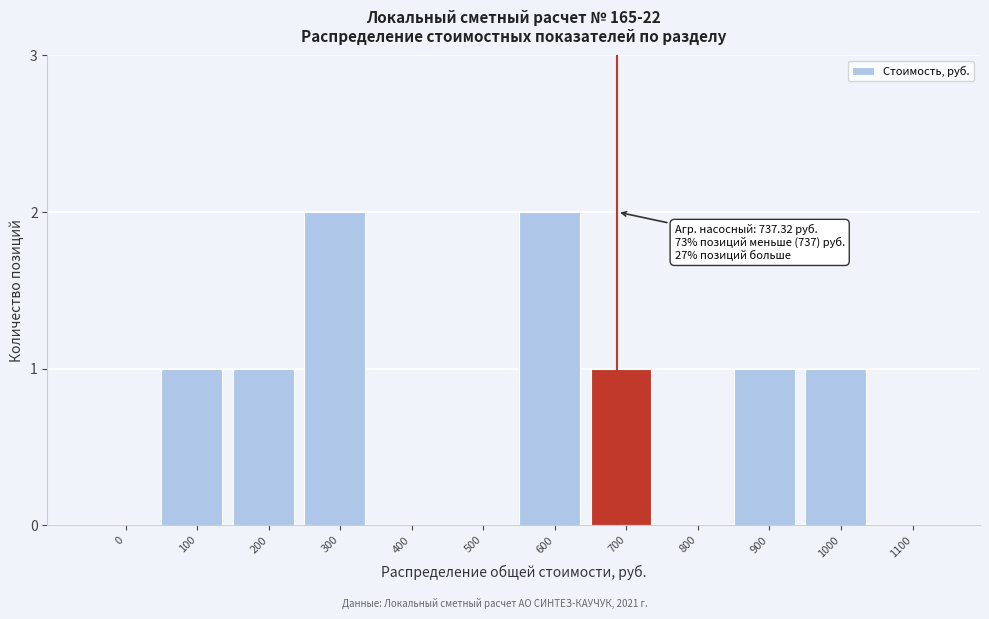

Reading left to right, list all the values displayed in this chart.

0=0	100=1	200=1	300=2	400=0	500=0	600=2	700=1	800=0	900=1	1000=1	1100=0